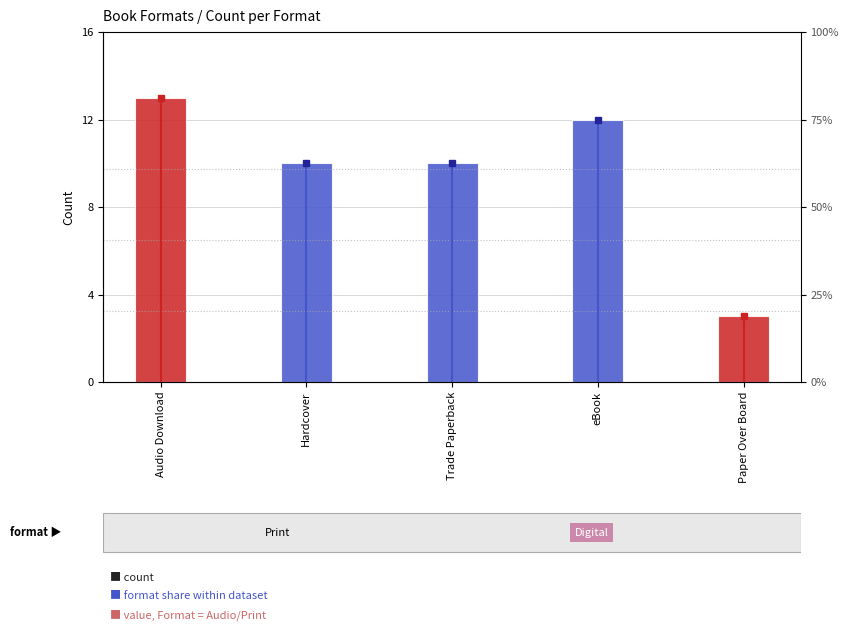

Which category has the lowest value across all series?

Paper Over Board